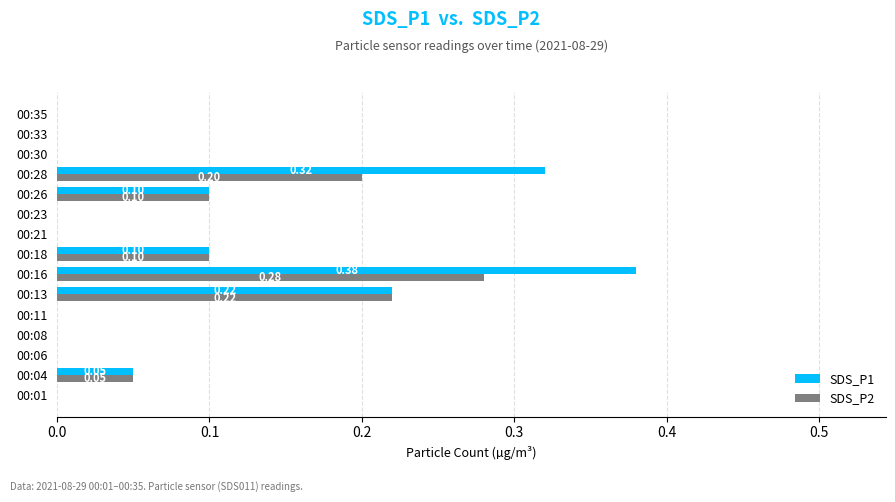

At which label does SDS_P2 reach its peak?

00:16